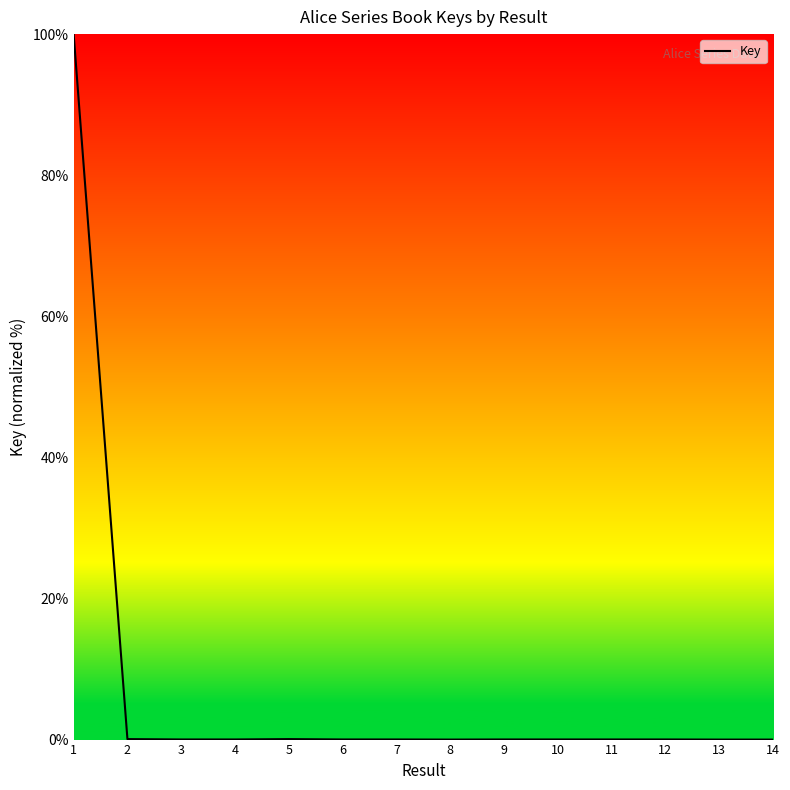

True or false: the data shows 0.0 at 12.

True